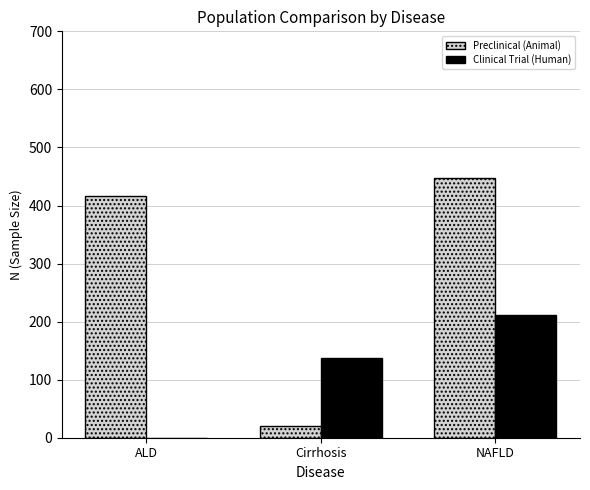

What is the sum of all Clinical Trial (Human) values?

349